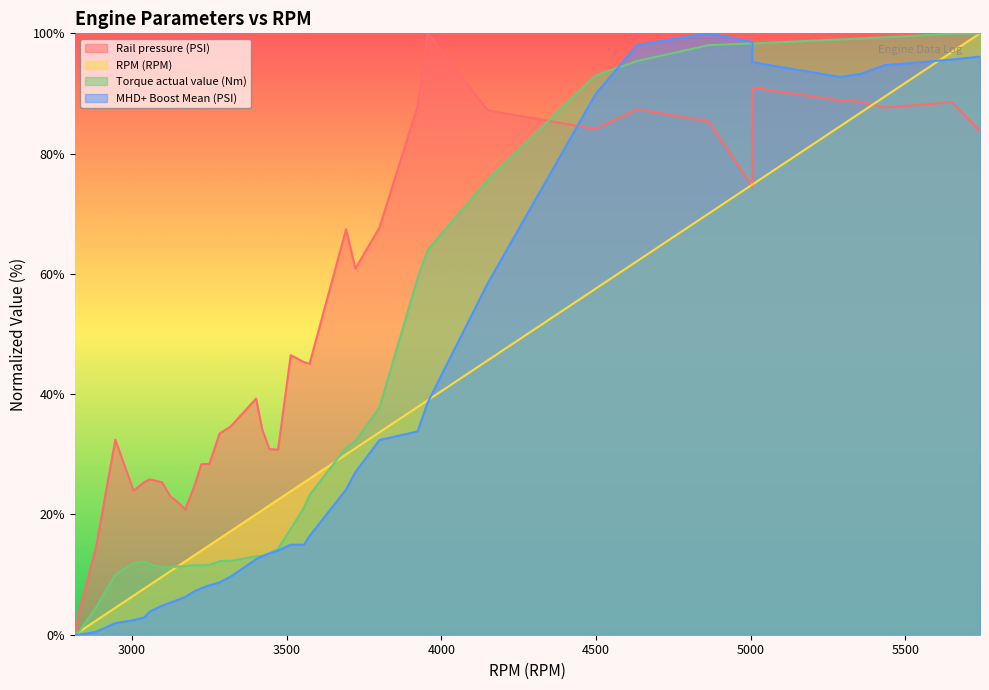

At how many categories does at least one series exceed 35?

21